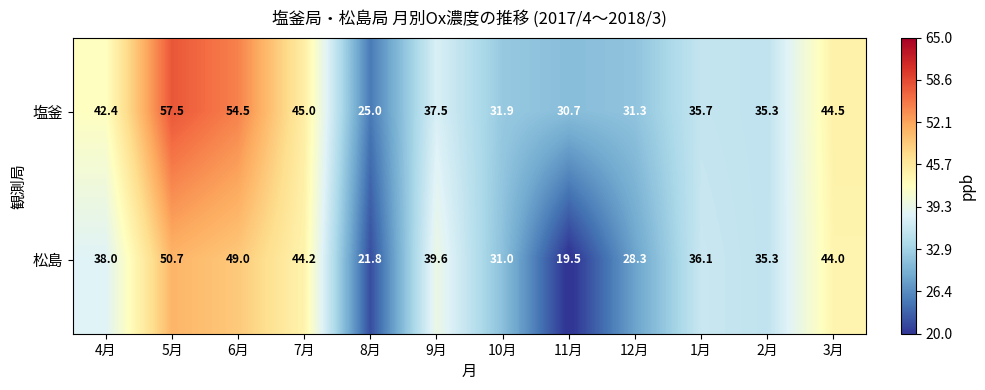

What is the sum of the 塩釜 values at 9月 and 8月?

62.5